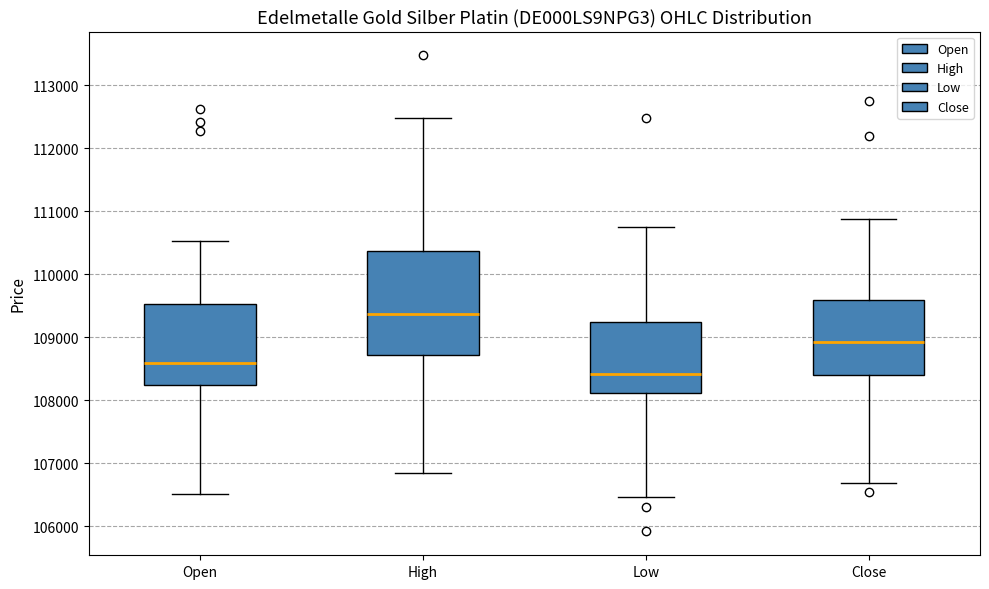

Which box is the tallest, from its lower edge to its upper edge?

High